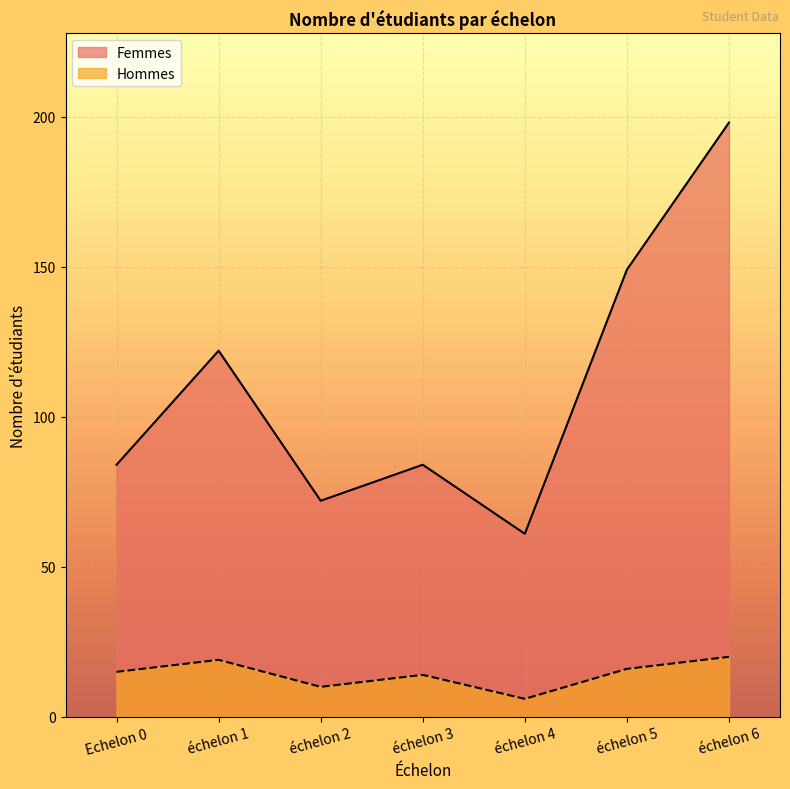

What is the value of the Hommes point at the 4th from the left?

14